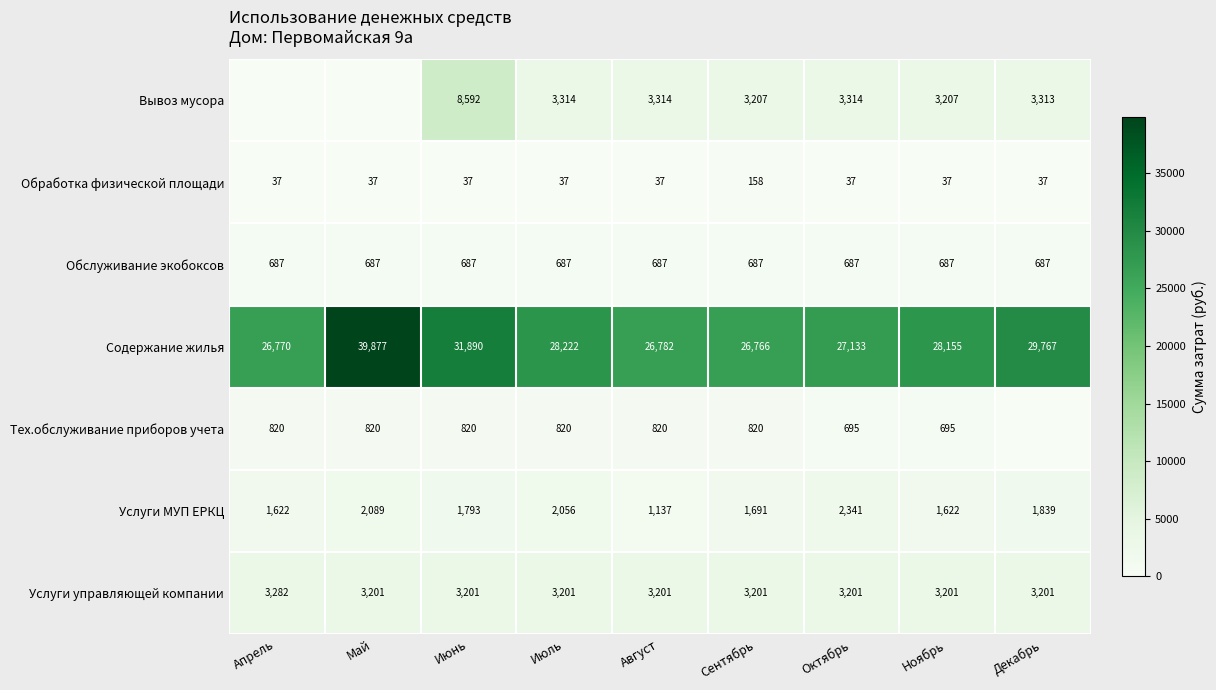

What value does the Содержание жилья series have at Декабрь, to the nearest 50?

29750